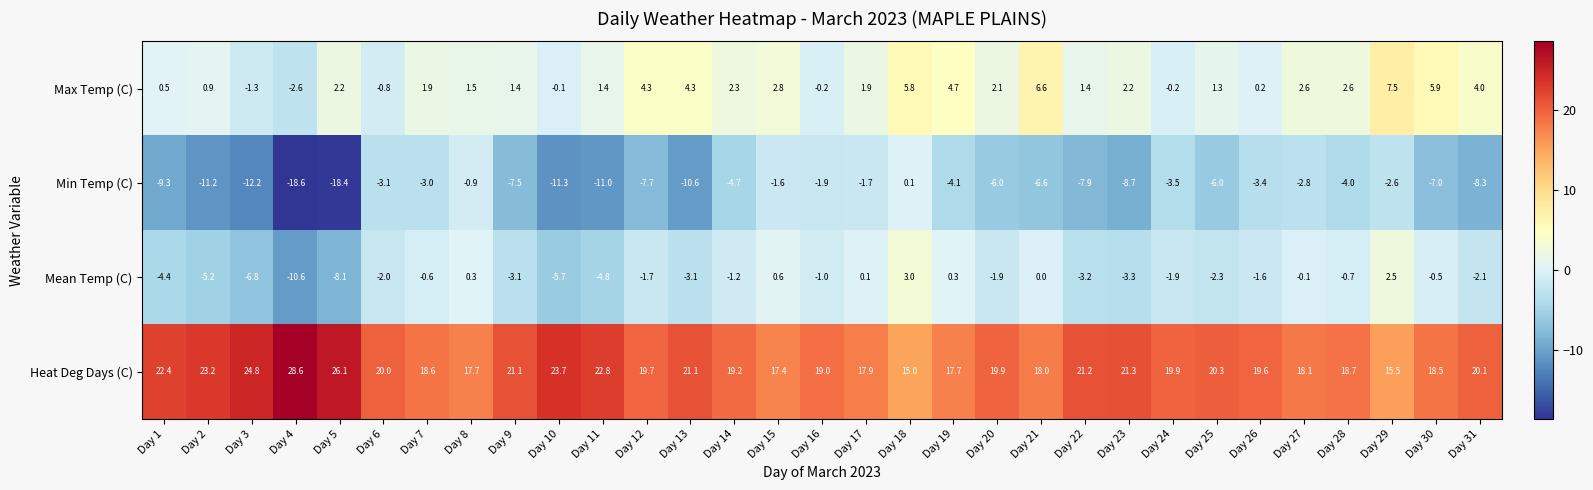

At which category is the sum across all series the highest?

Day 18